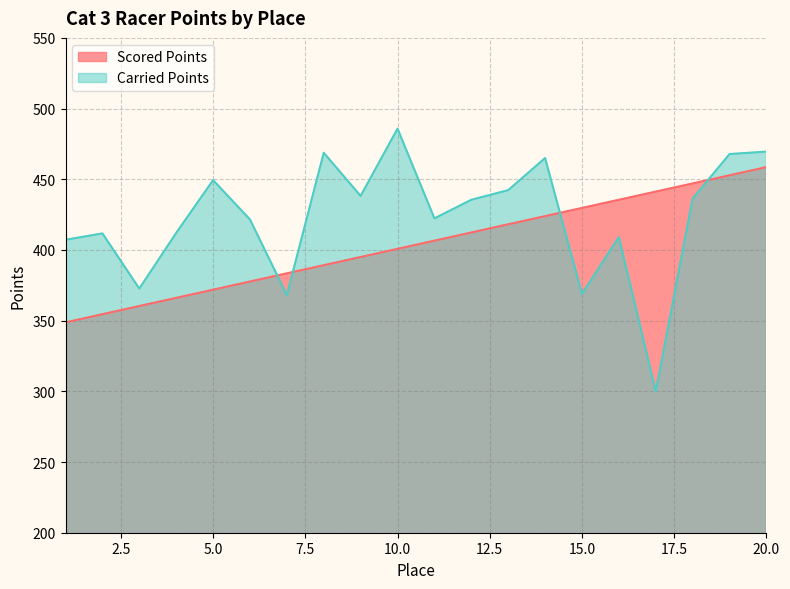

How many lines are shown in the chart?

2